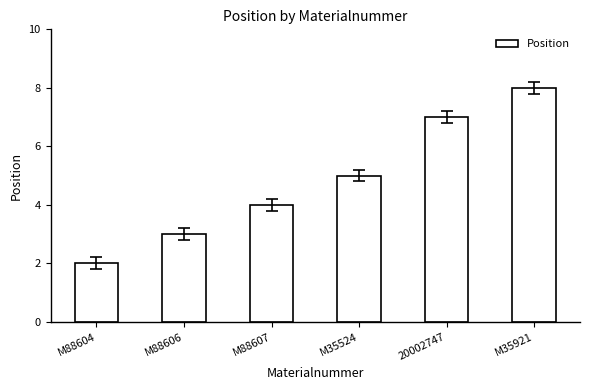

True or false: the data shows 8 at M35921.

True